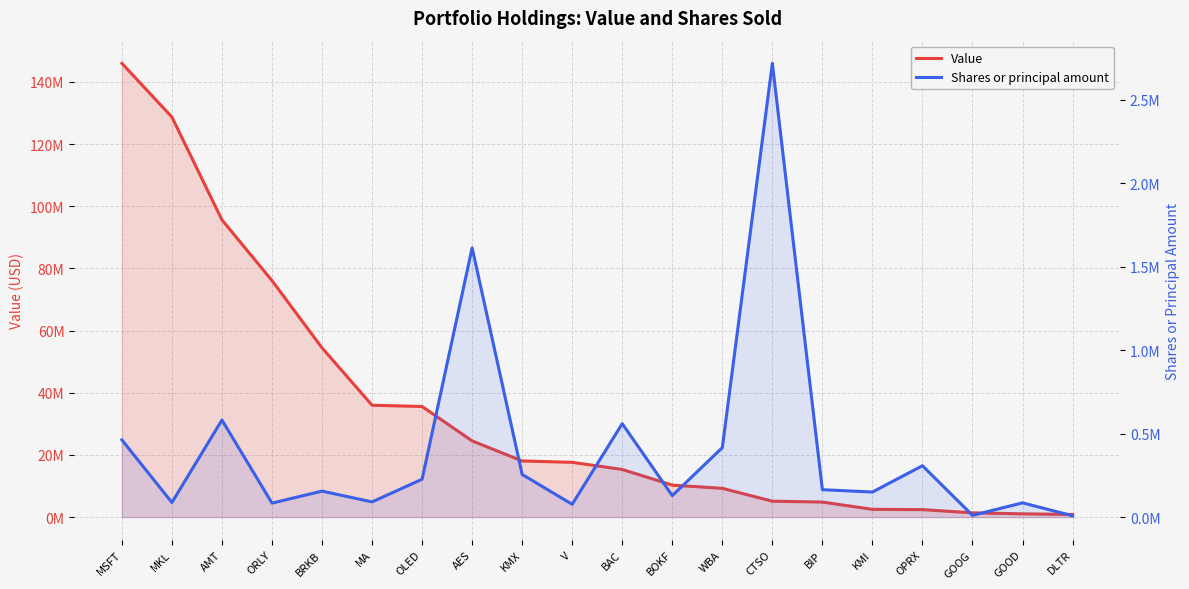

What is the difference between the highest and lowest values at BOKF?

10145771